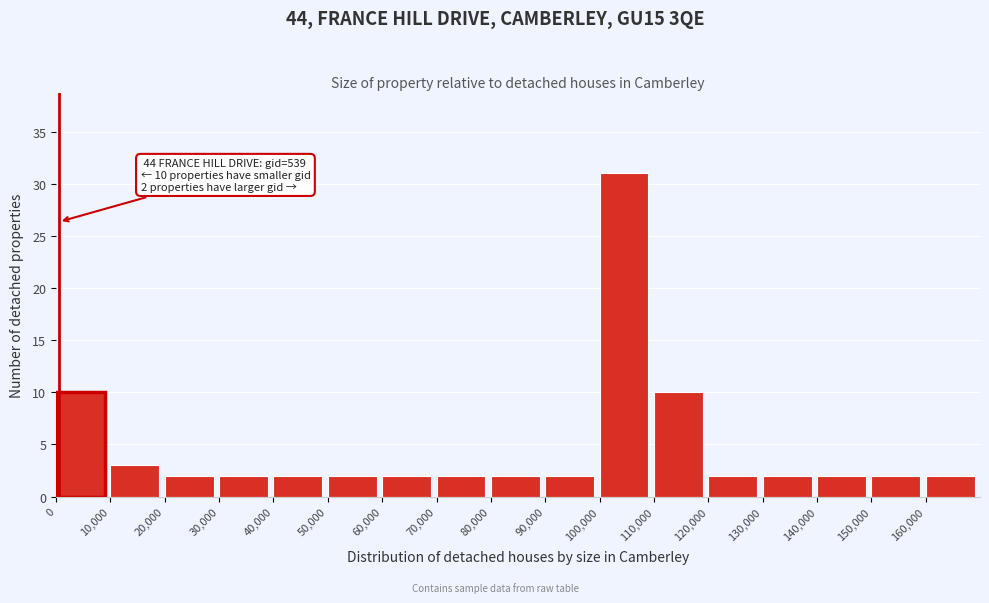

Which range on the x-axis has the tallest bar?

100000 to 110000